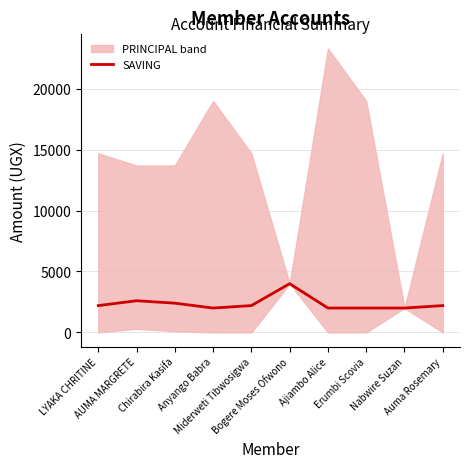

Reading left to right, transcribe all the data shown in this chart.

LYAKA CHRITINE=2200	AUMA MARGRETE=2600	Chirabira Kasifa=2400	Anyango Babra=2000	Miderweti Tibwosigwa=2200	Bogere Moses Ofwono=4000	Ajiambo Alice=2000	Erumbi Scovia=2000	Nabwire Suzan=2000	Auma Rosemary=2200